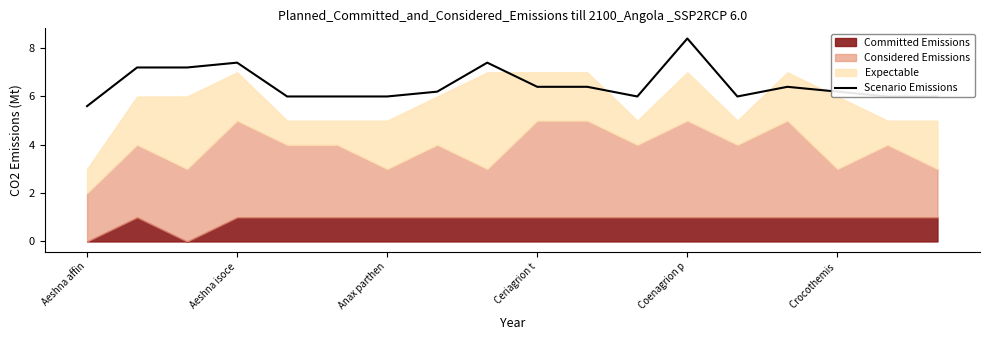

What position from the left is 13?

14